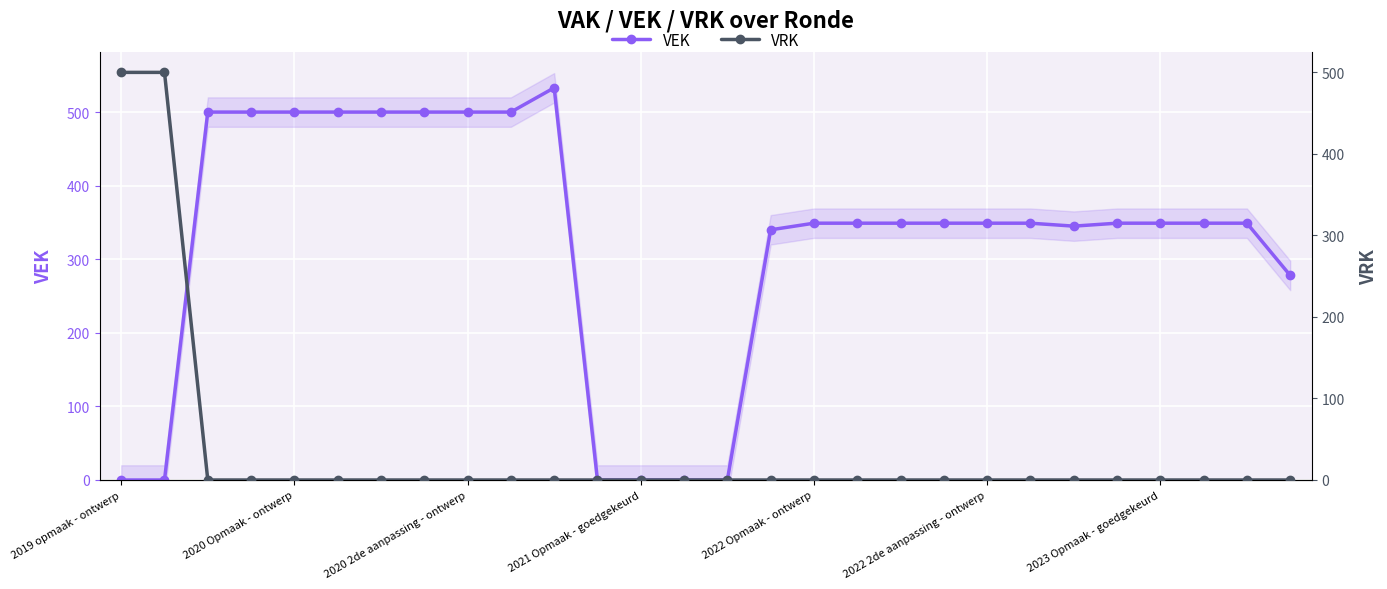

True or false: VRK has more than 0 interior local peaks.

False